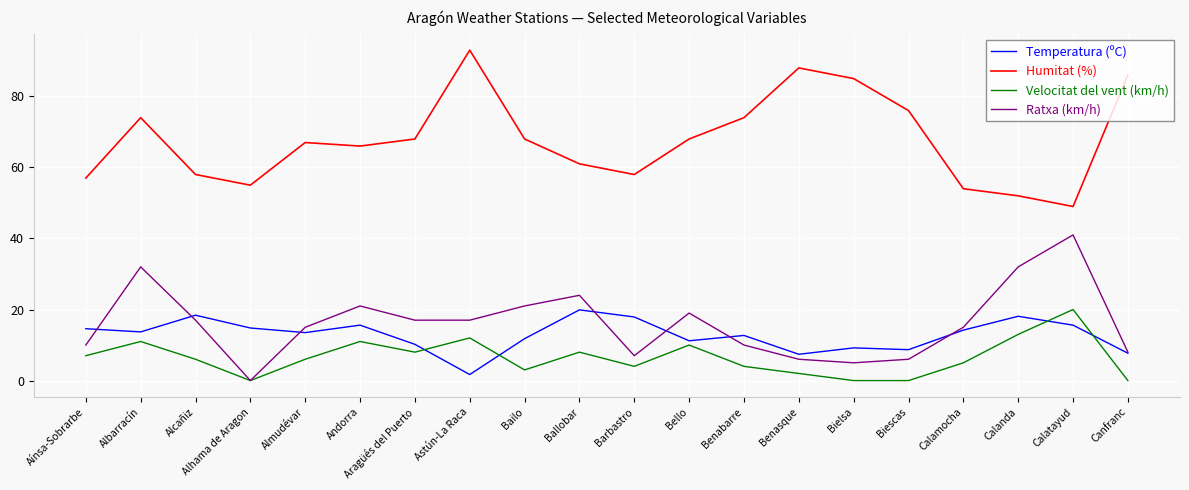

True or false: Ratxa (km/h) has a value of 32.0 at Albarracín.

True